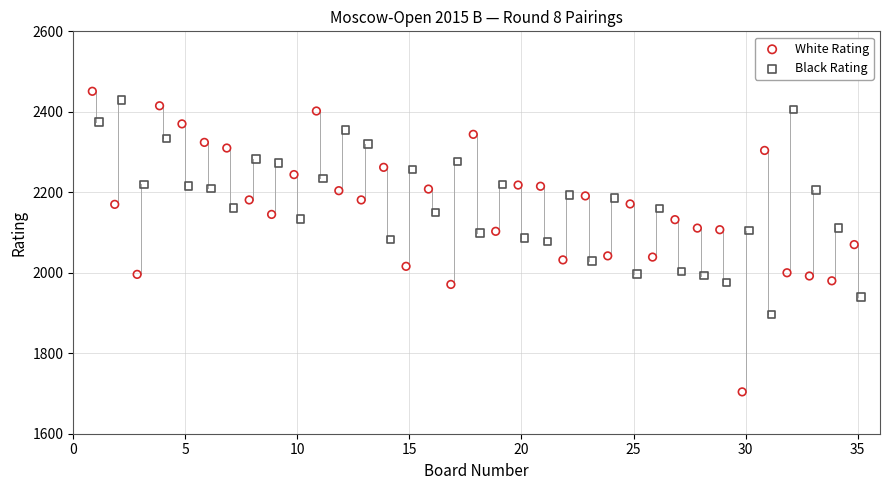

Which series has the widest spread of Y values?

White Rating